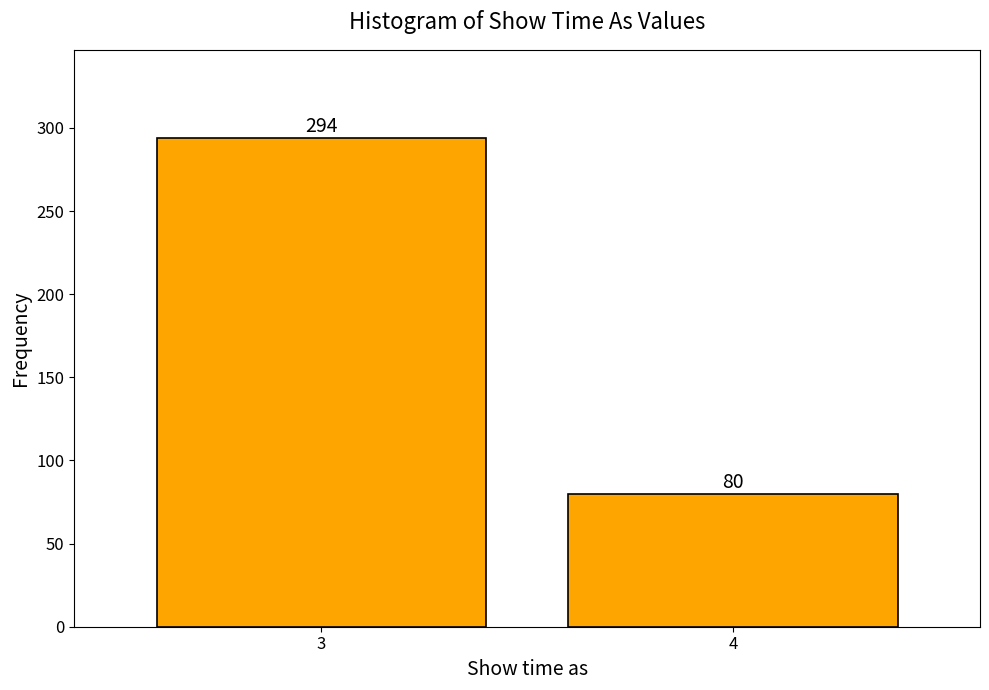

Reading right to left, transcribe all the data shown in this chart.

4=80	3=294